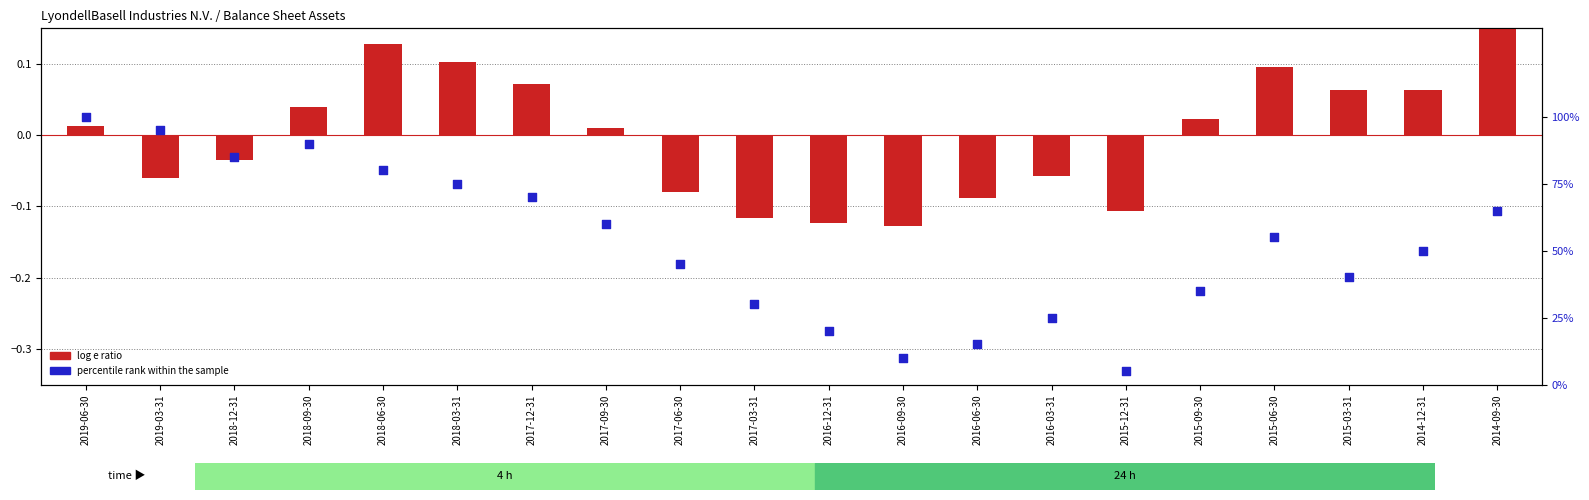

Which series contains the highest Y value?

percentile rank within the sample